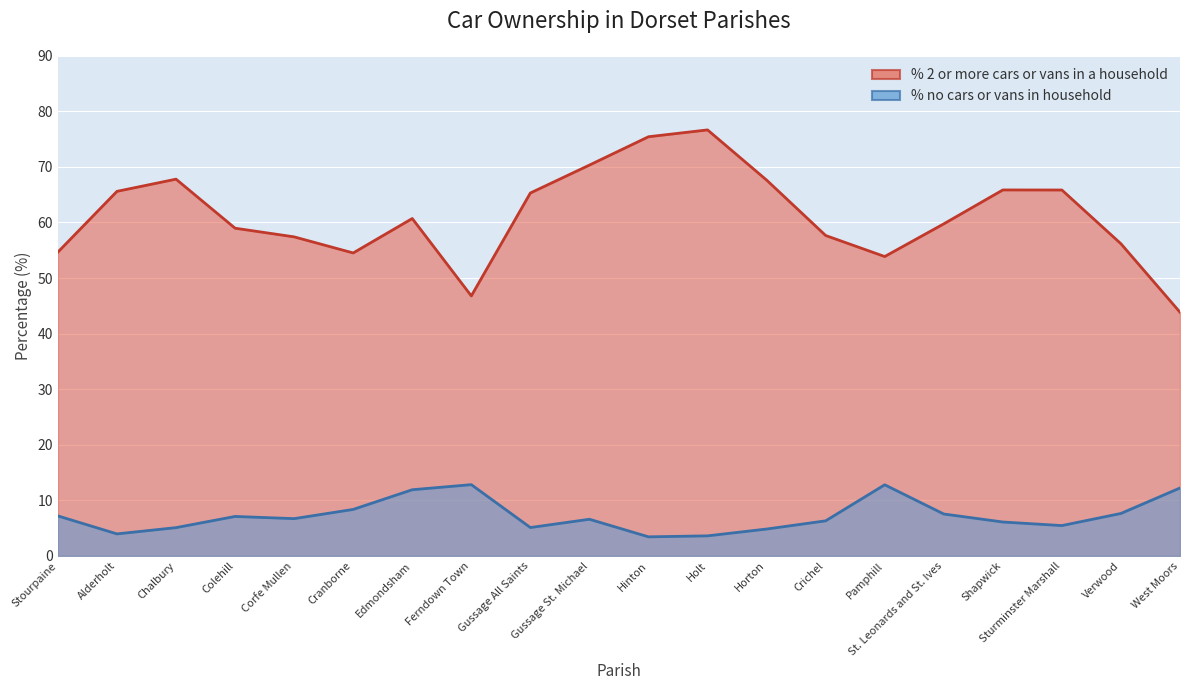

What position from the right is Ferndown Town?

13